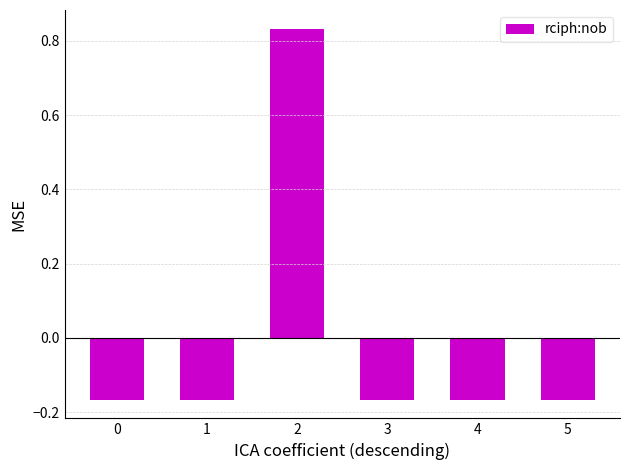

The value at 4 is -0.1. True or false?

False